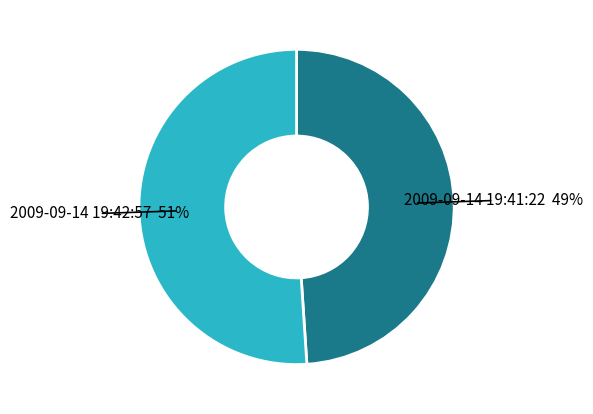

To the nearest percent, what is the average slice percentage?

50%